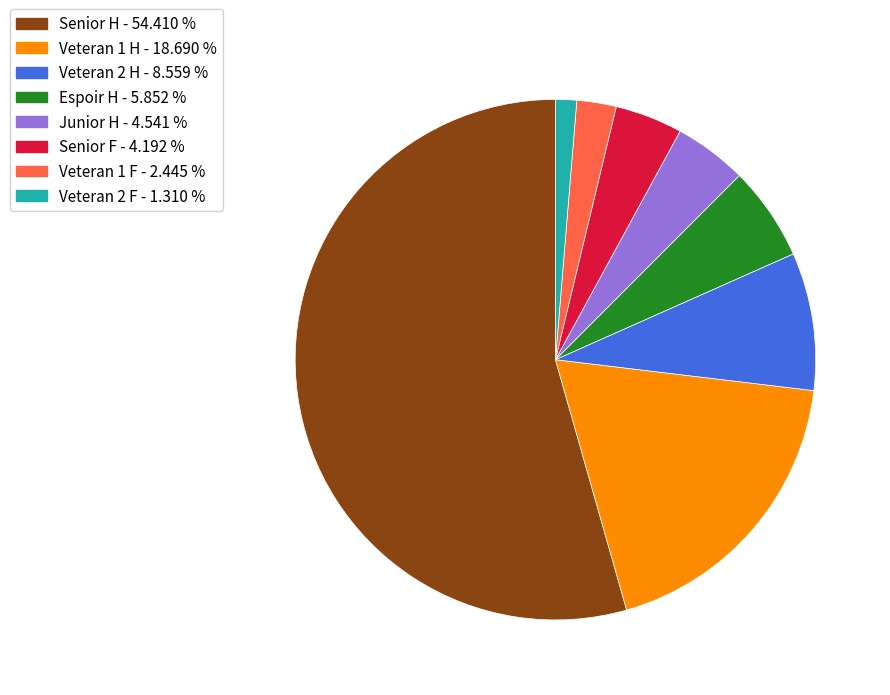

Approximately how many times larger is the value at Espoir H compared to Veteran 2 F?

4.5